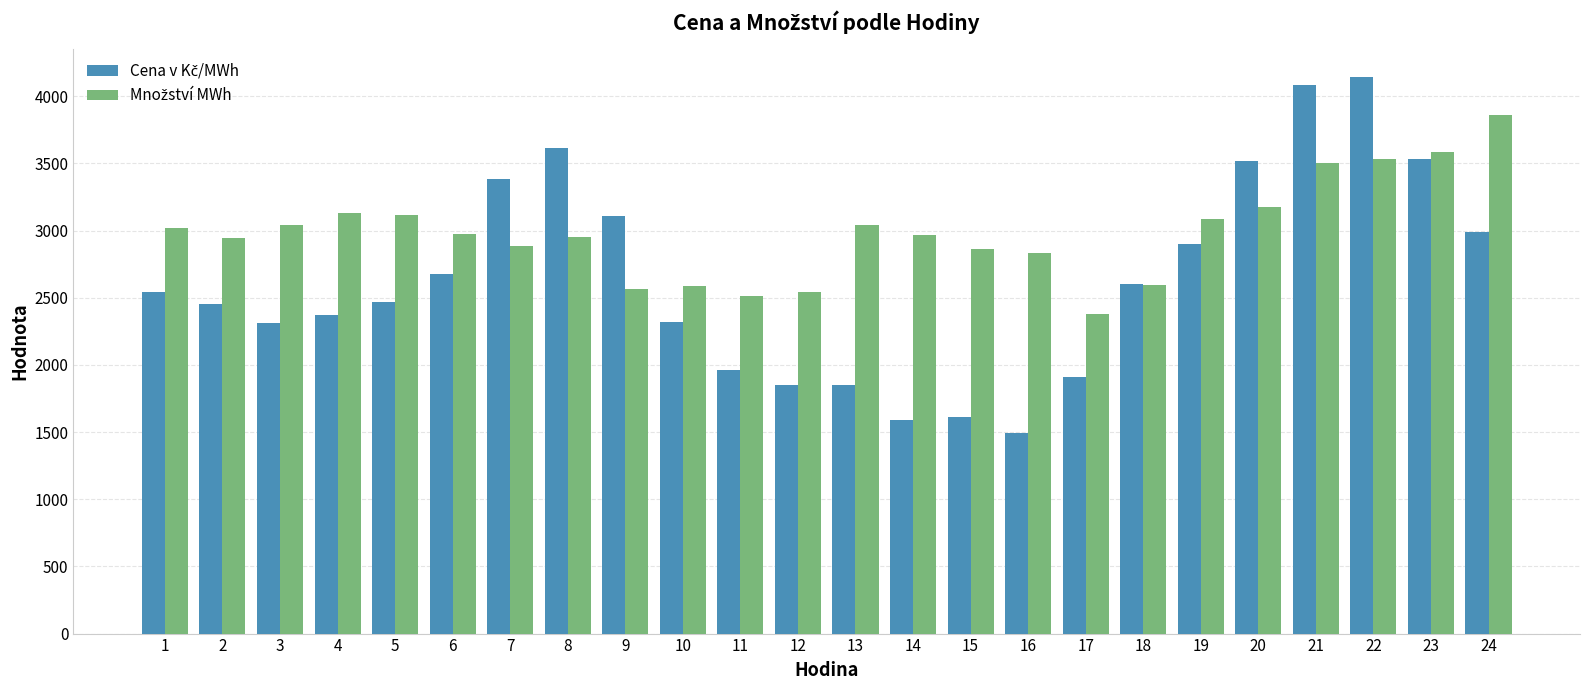

How many distinct data groups are displayed?

2